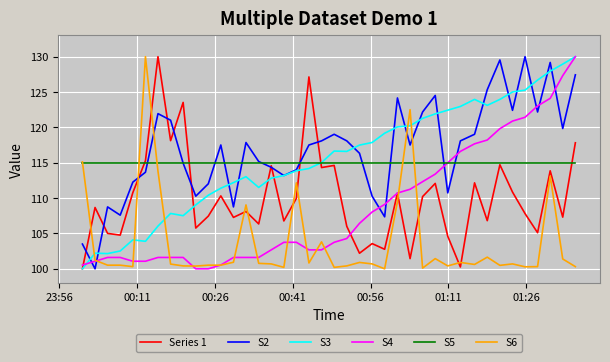

What is the maximum value shown in the chart?

130.0